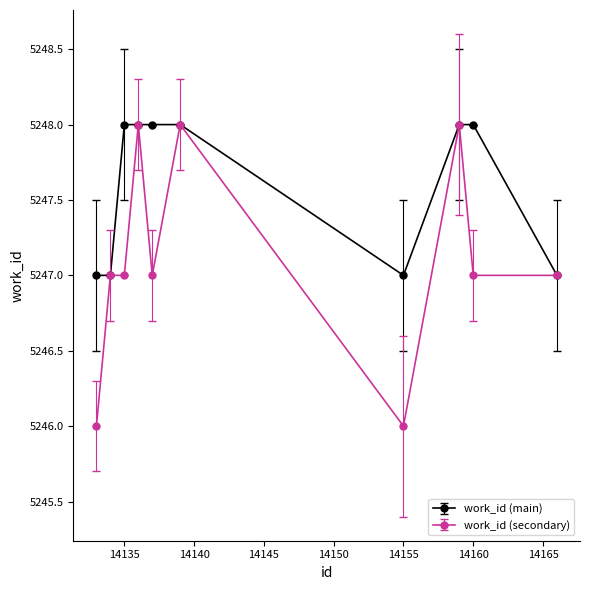

What is the greatest value displayed?

5248